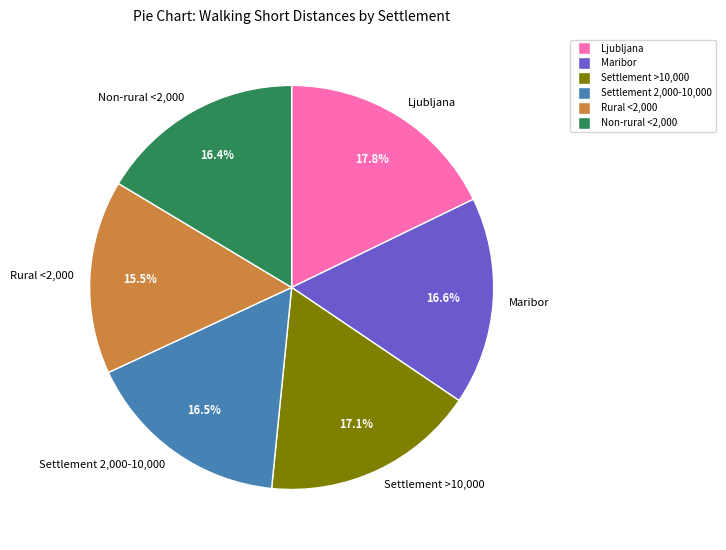

Is it true that Maribor is 11% of the pie?

False